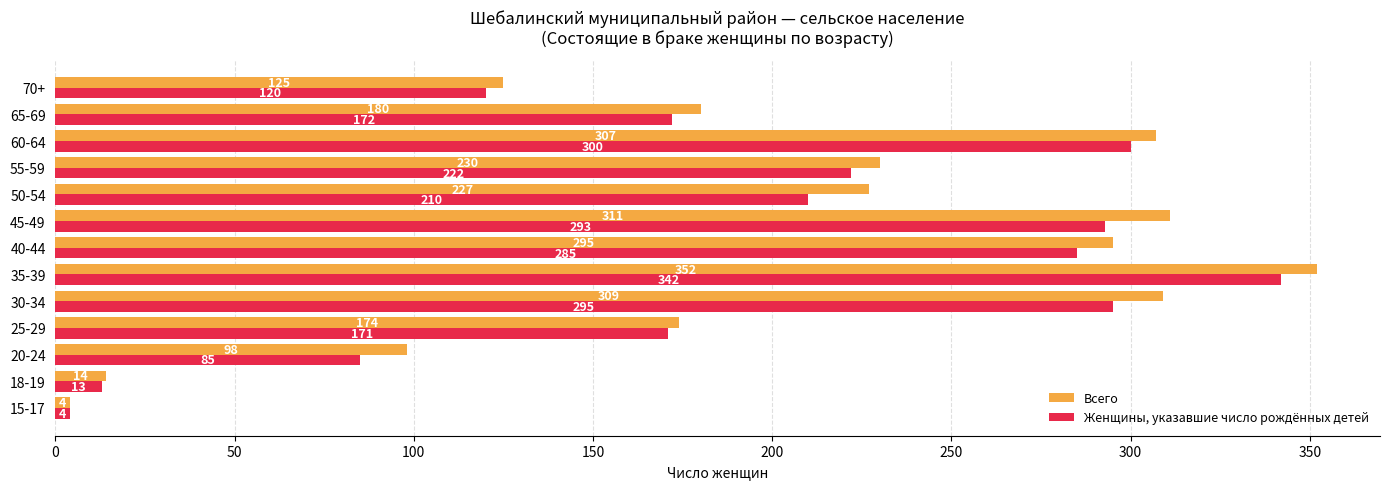

What are all the series names shown in the legend?

Всего, Женщины, указавшие число рождённых детей